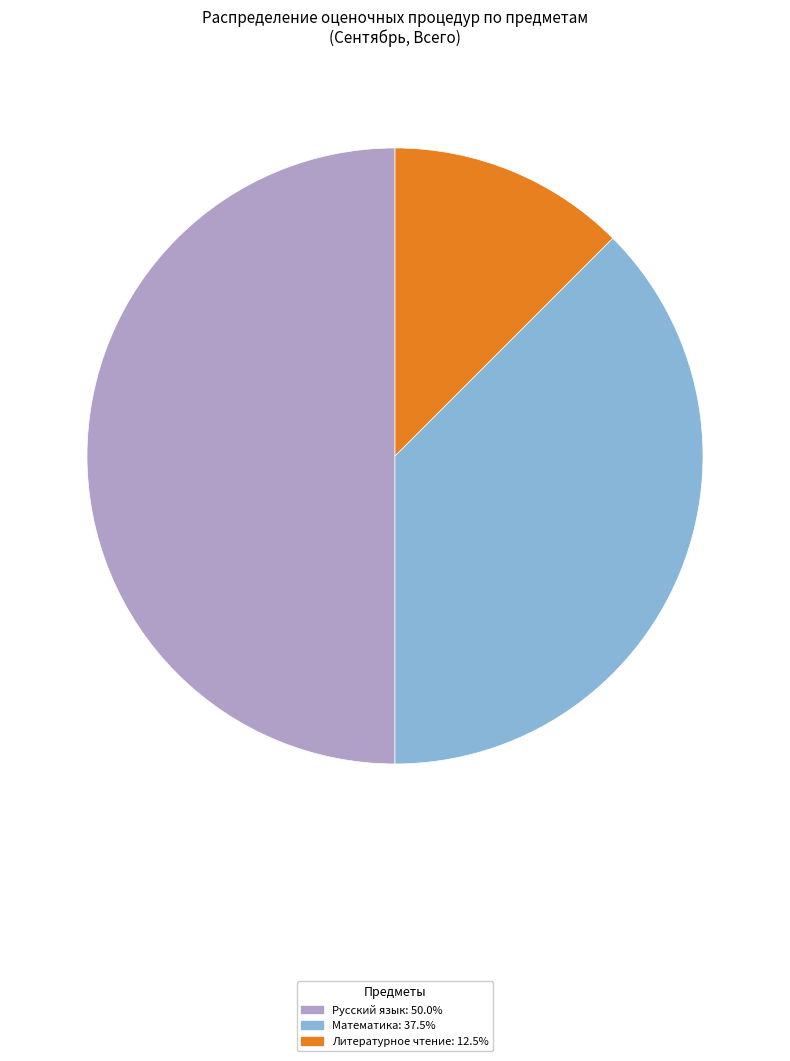

Is there a majority slice in this chart?

No